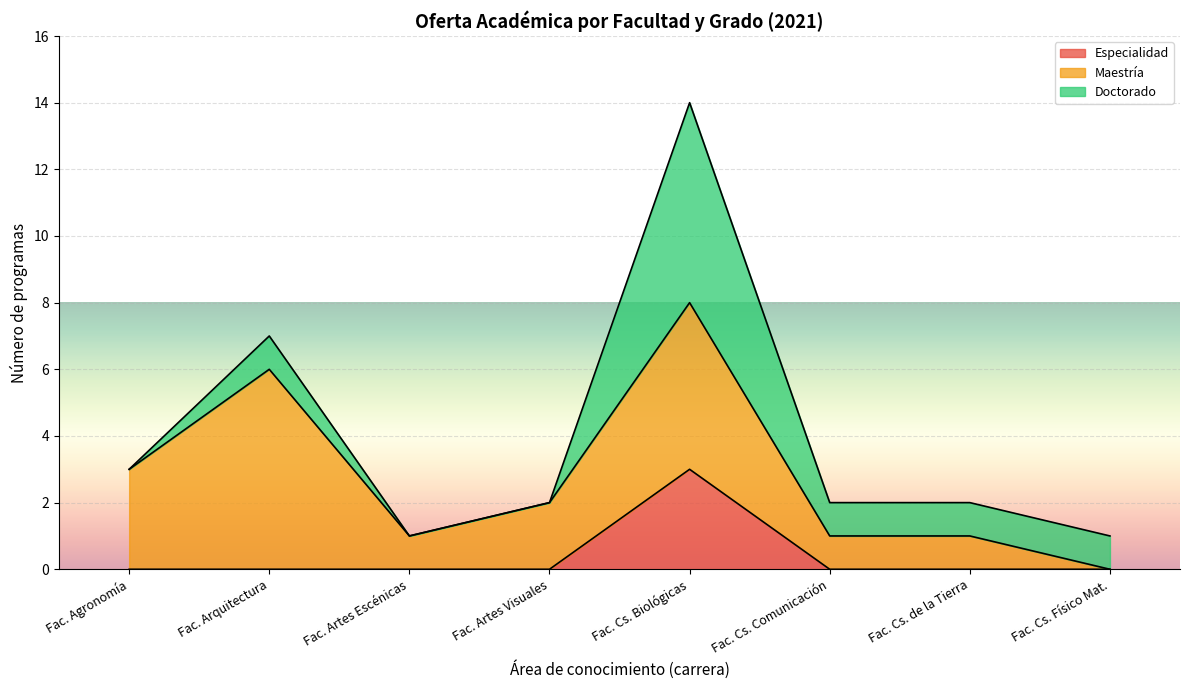

What is the highest value of the Especialidad series?

3